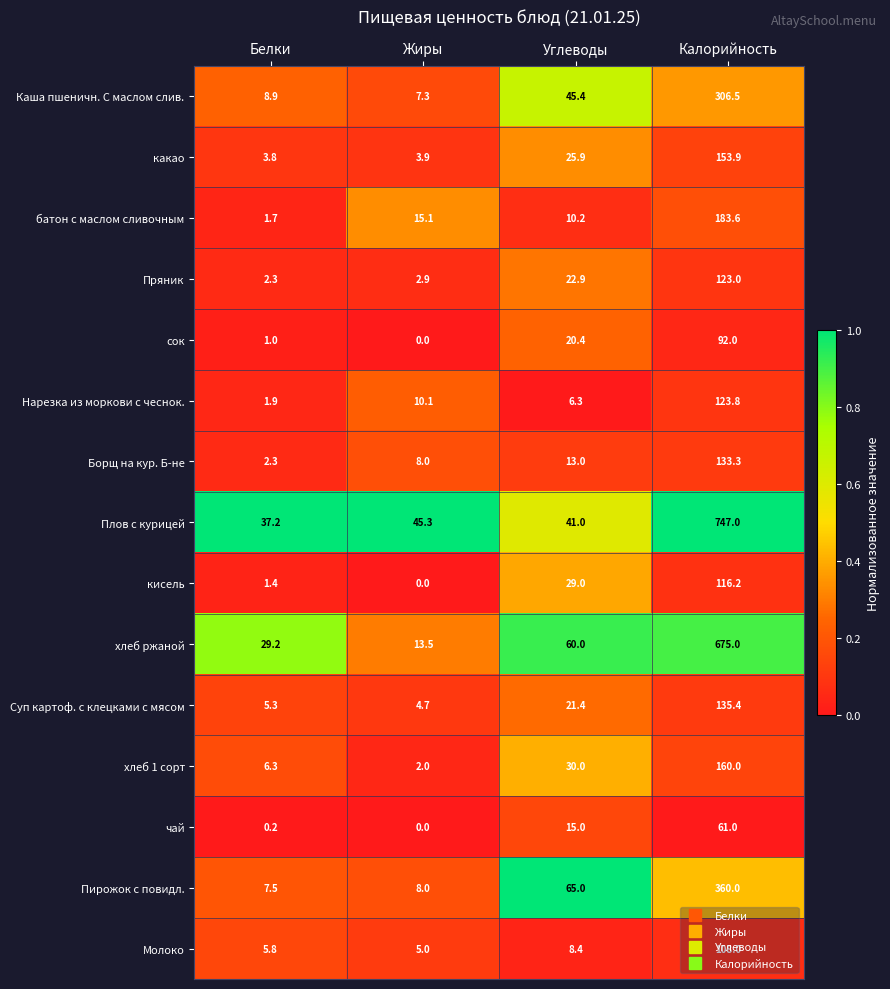

Which series has the largest total across all categories?

Плов с курицей